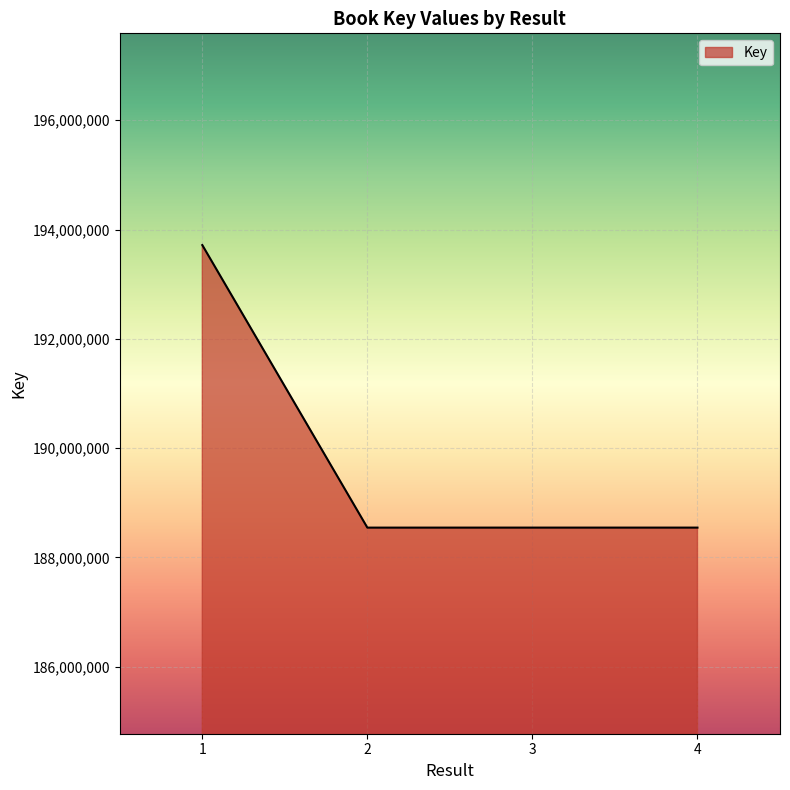

What is the sum of the values at 1 and 4?

382261952